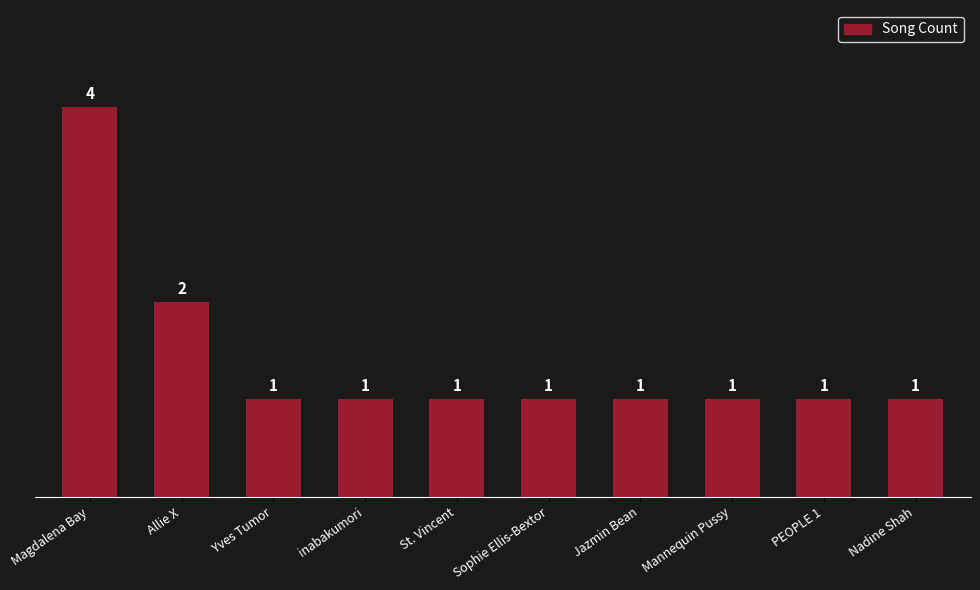

The chart shows a value of 0 at Sophie Ellis-Bextor. True or false?

False